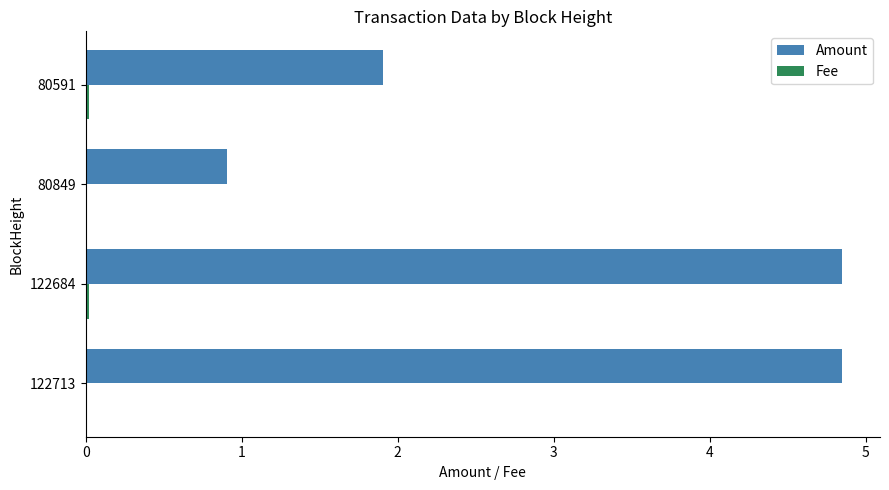

Between 80849 and 80591, which series saw the biggest shift?

Amount